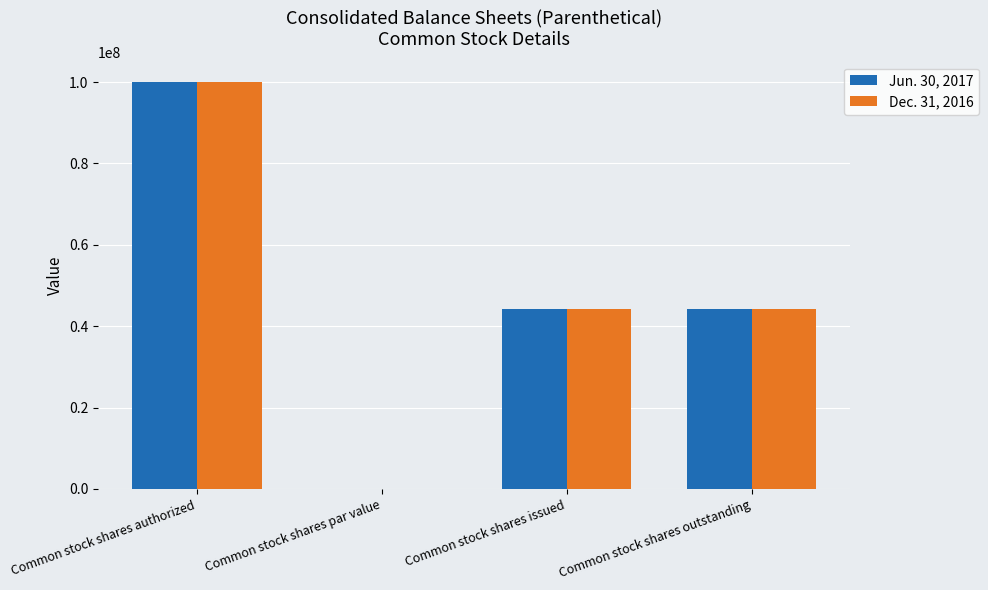

The value of Jun. 30, 2017 at Common stock shares issued is 44100816.0. True or false?

True